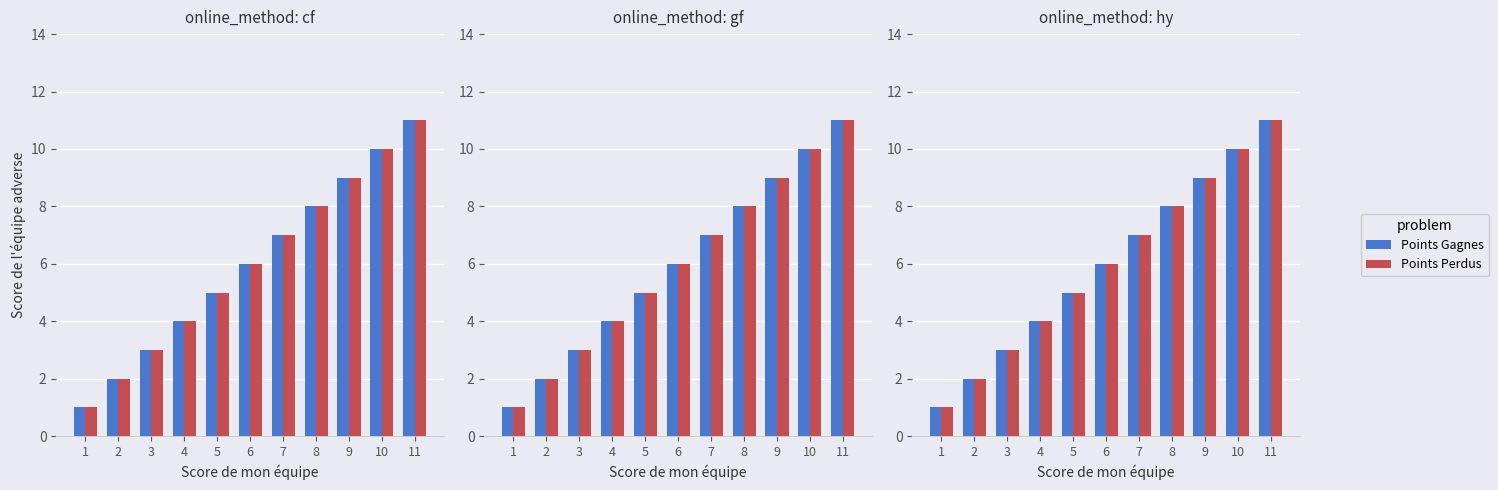

At how many categories does at least one series exceed 5?

6